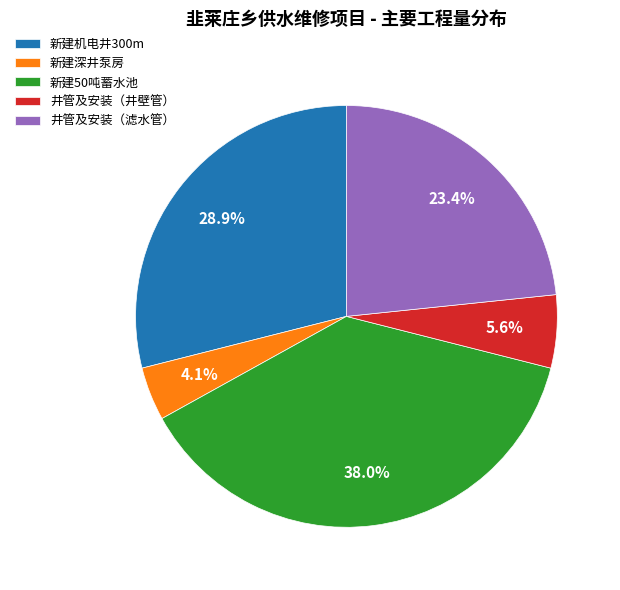

Approximately how many times larger is the value at 井管及安装（井壁管） compared to 新建50吨蓄水池?

0.1